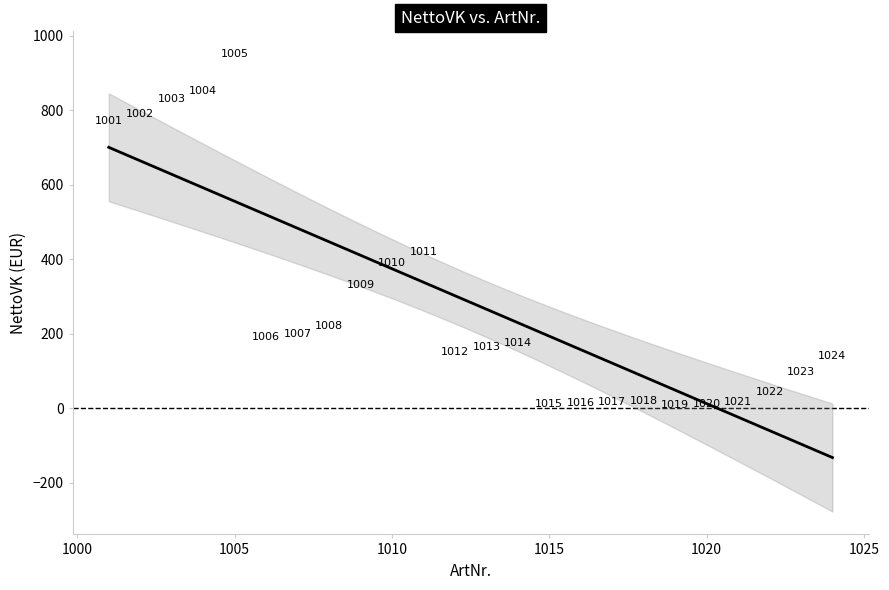

What is the range of X values (max minus min)?

23